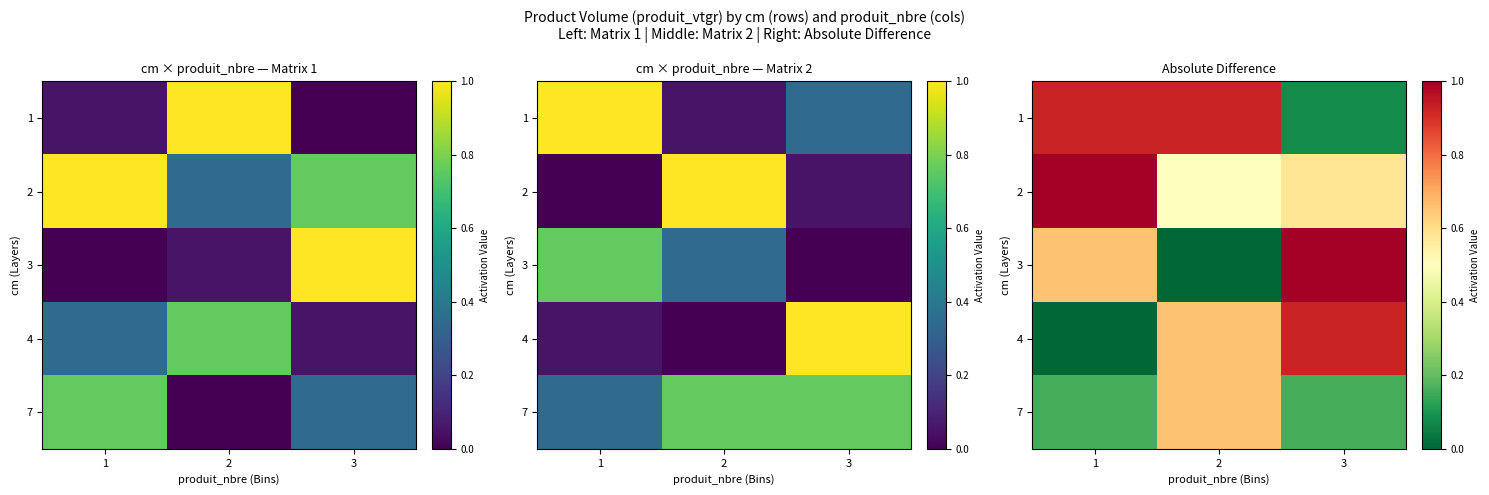

Which series has the largest total across all categories?

2